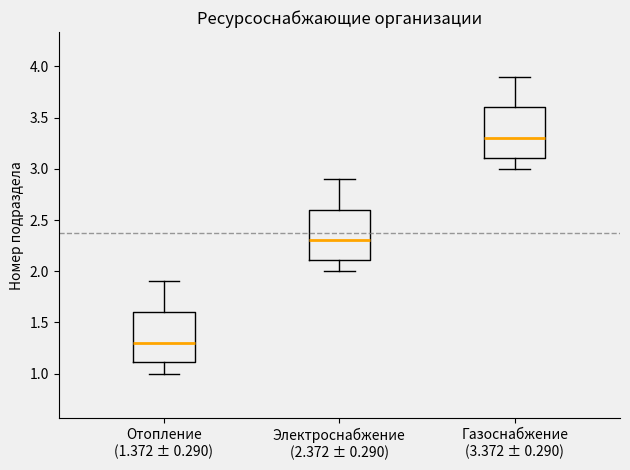

Which box's median line is the highest?

Газоснабжение (3.372 ± 0.290)